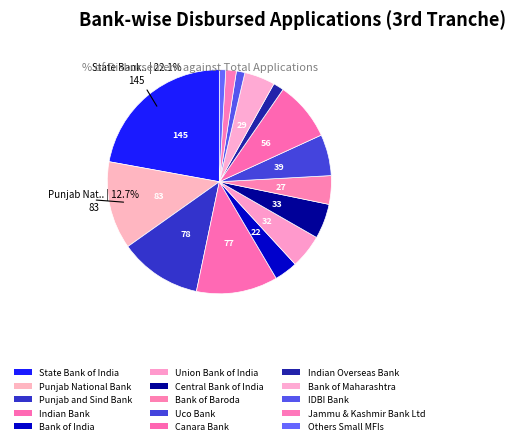

To the nearest percent, what percentage of the pie is Canara Bank?

9%